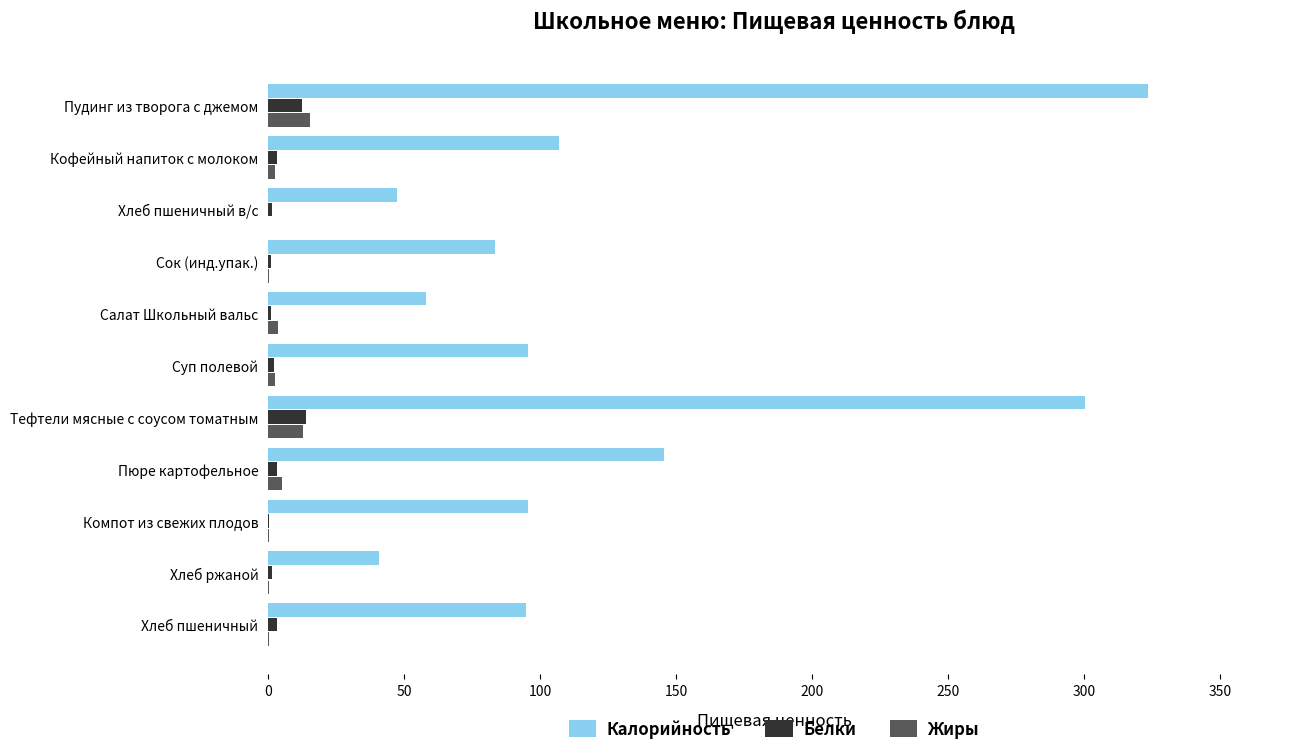

What is the maximum value shown in the chart?

323.6